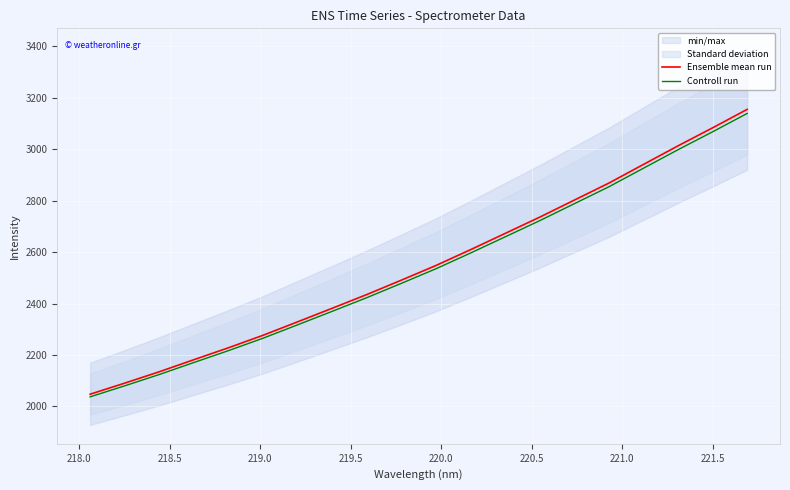

True or false: Controll run and Ensemble mean run cross at least once.

False